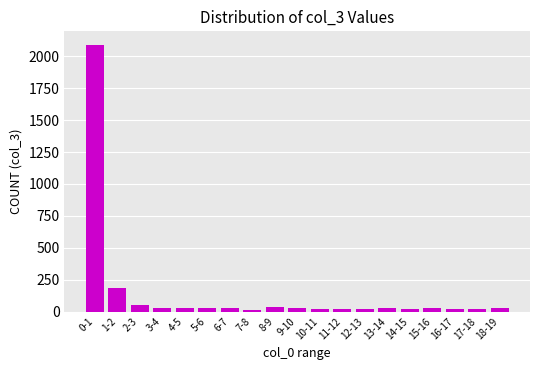

Which category has the highest value across all series?

0-1